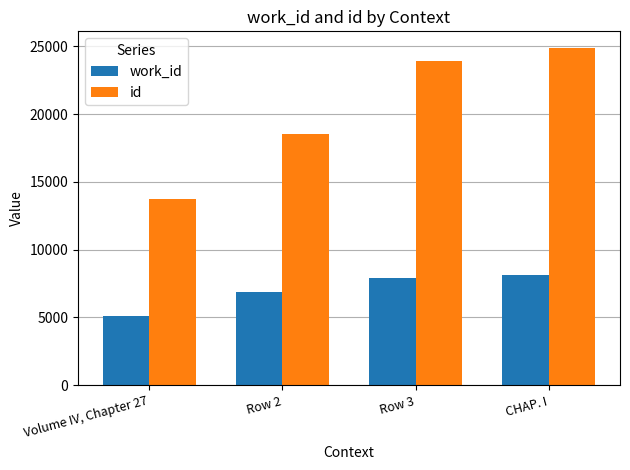

What is the approximate value of work_id at Row 2, to the nearest 10?

6890